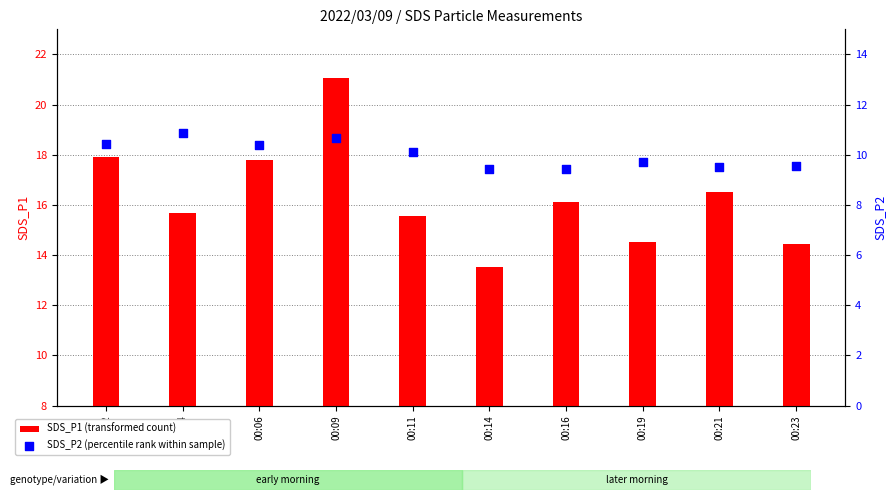

What is the total value across all series at 00:06?

28.1